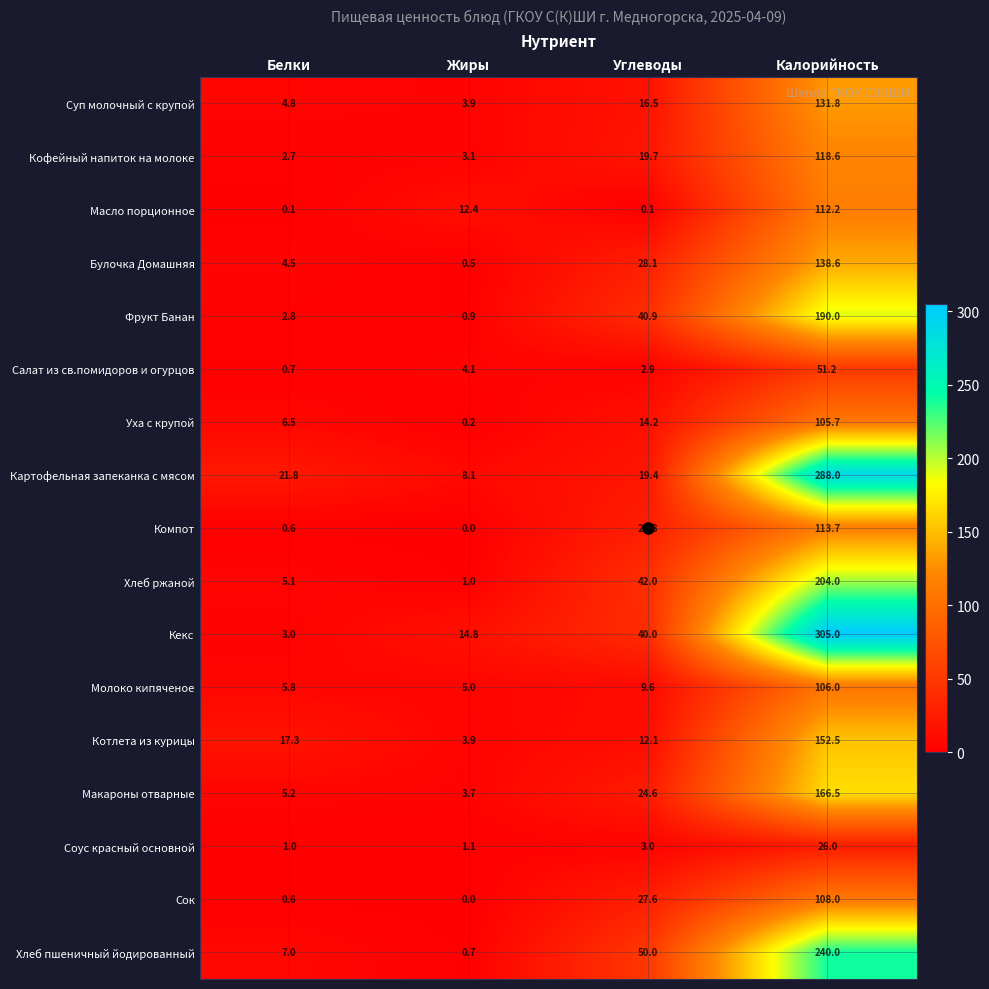

Is it true that Суп молочный с крупой equals 3.9 at Жиры?

True